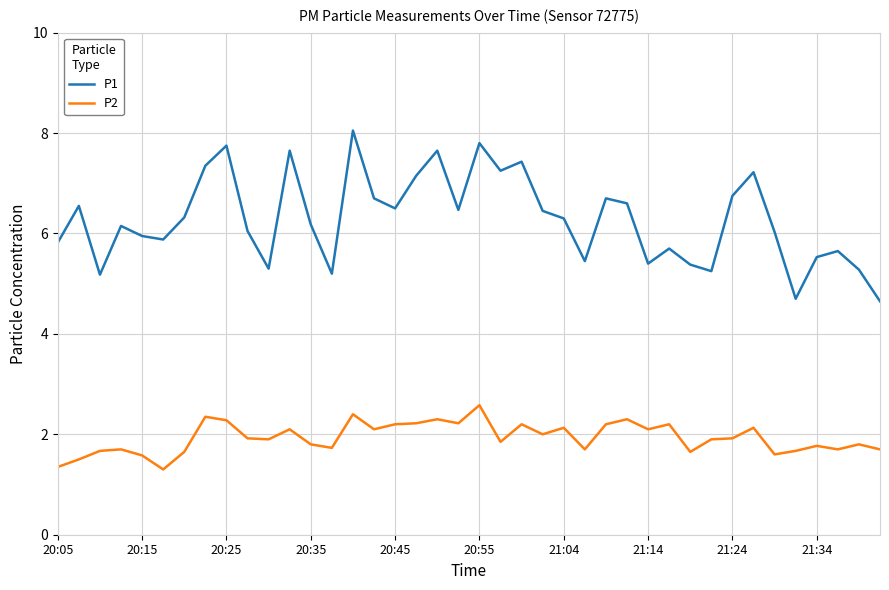

True or false: P1 and P2 cross at least once.

False